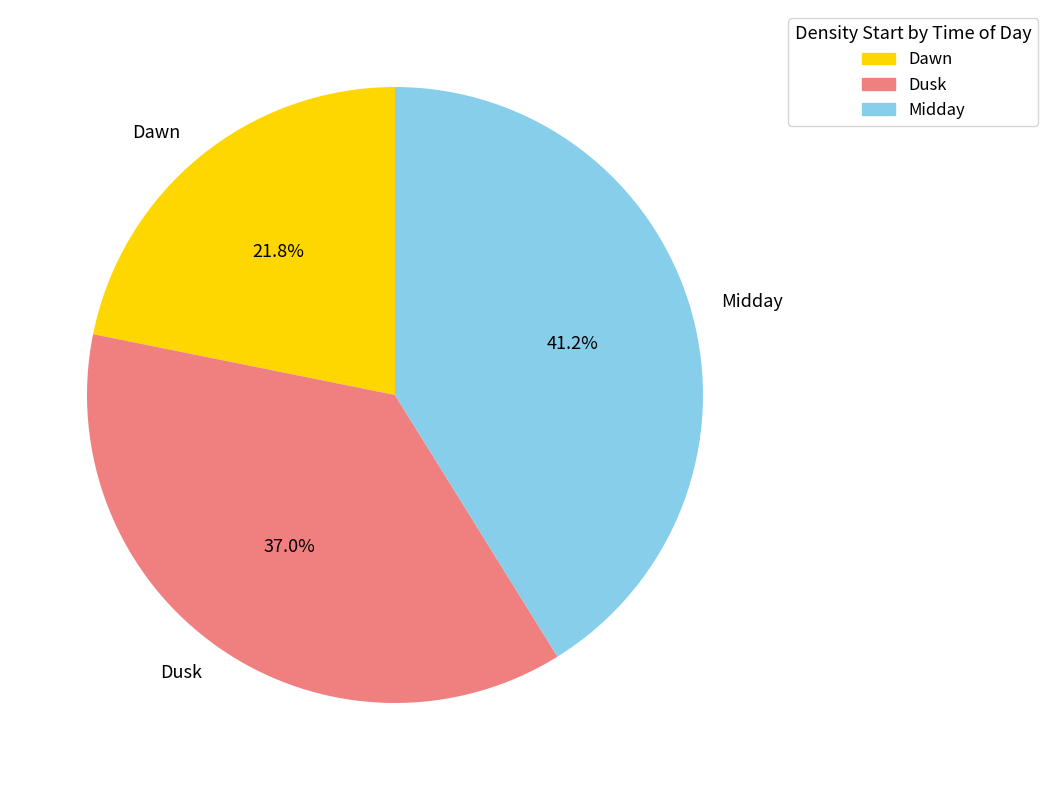

How many slices are in this pie chart?

3